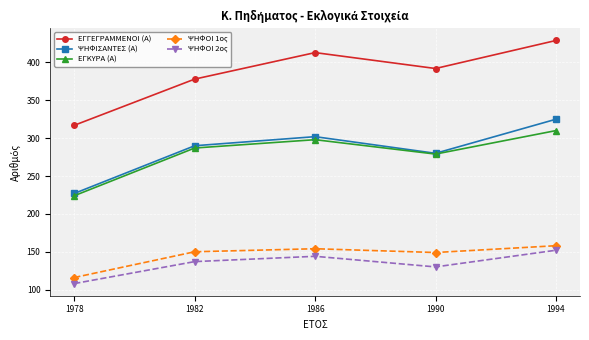

What is the total value across all series at 1978?

992